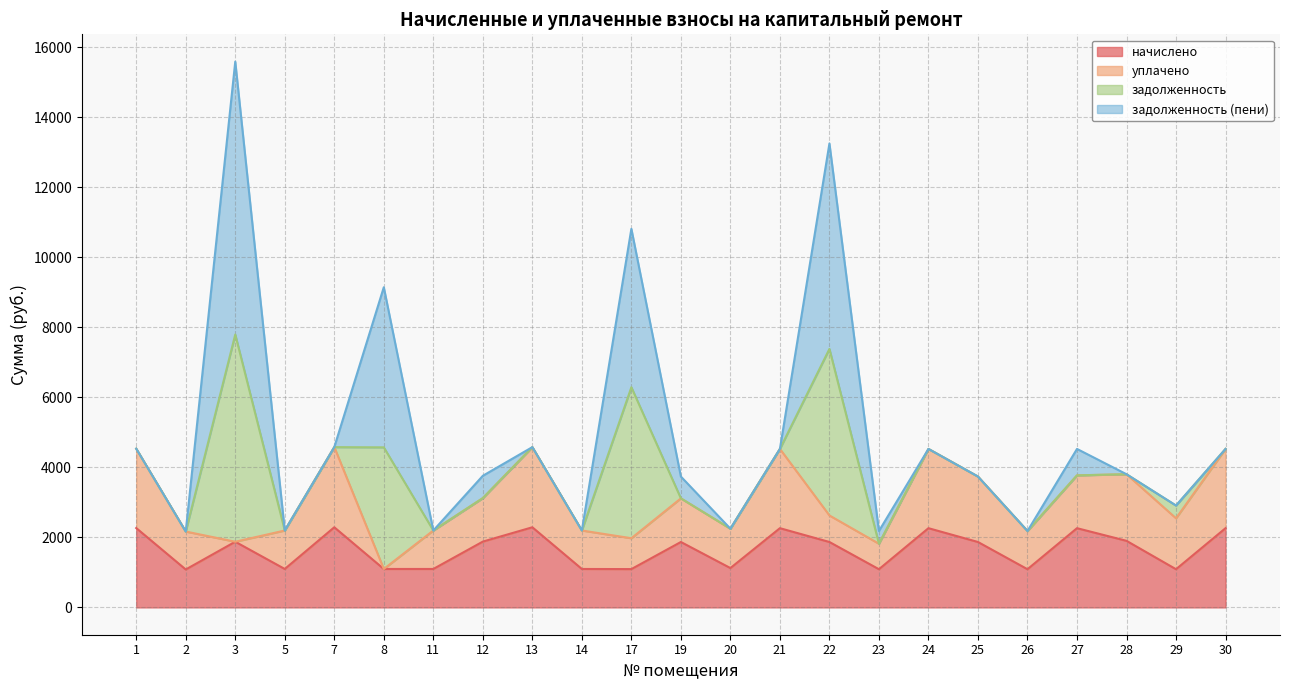

What is the lowest value of the начислено series?

1084.0